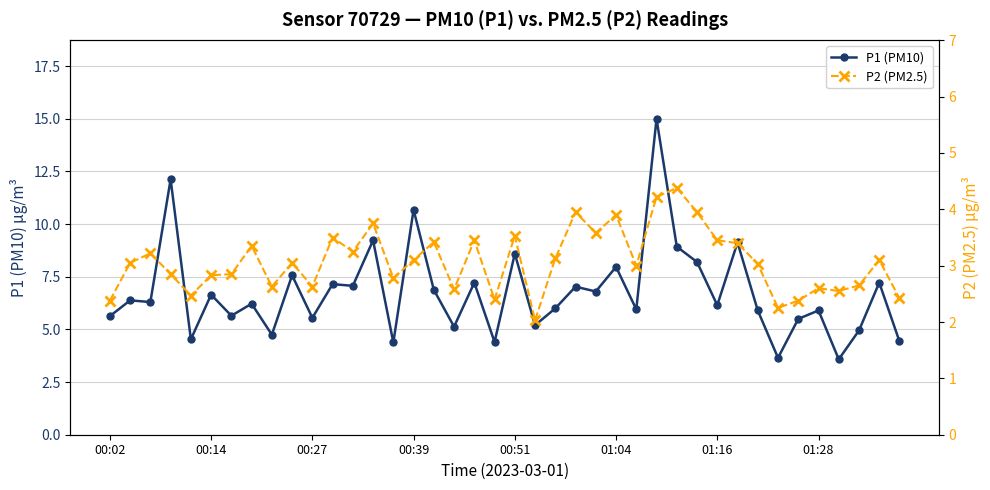

Which series has the largest total across all categories?

P1 (PM10)